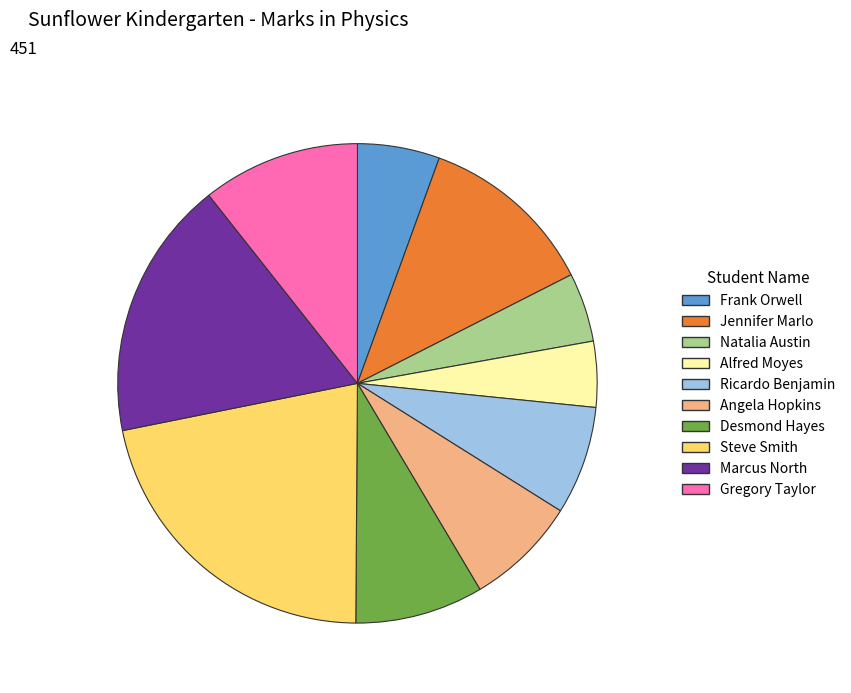

Combined, do Angela Hopkins and Steve Smith account for over 50%?

No